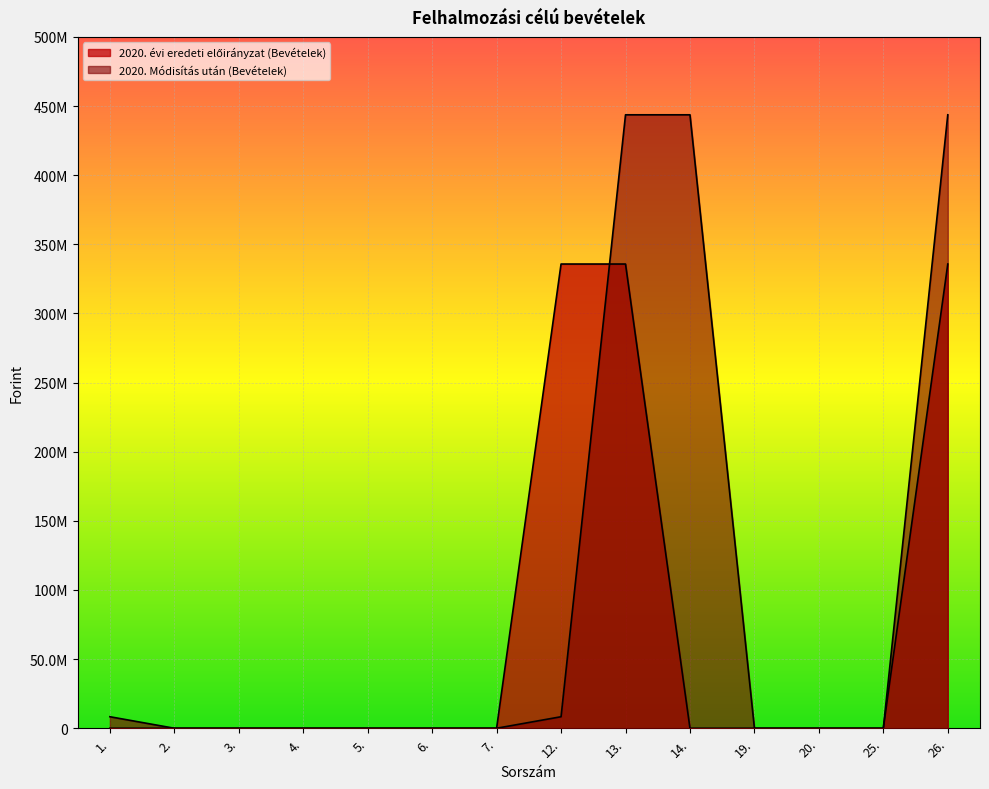

True or false: 2020. évi eredeti előirányzat (Bevételek) and 2020. Módisítás után (Bevételek) intersect in this chart.

True